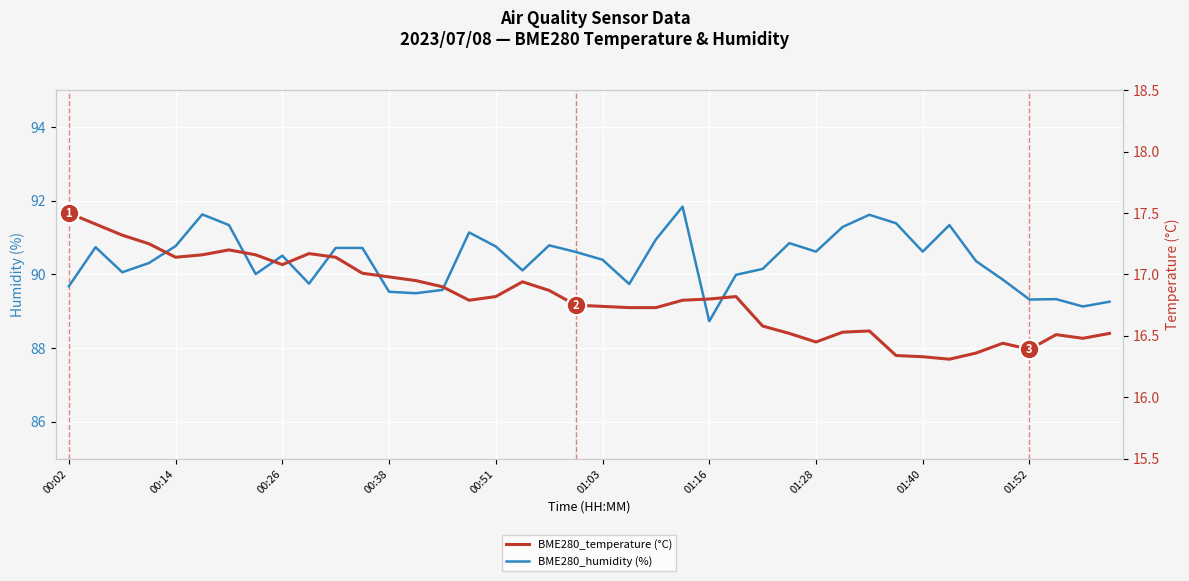

At which label does BME280_humidity (%) reach its minimum?

01:16